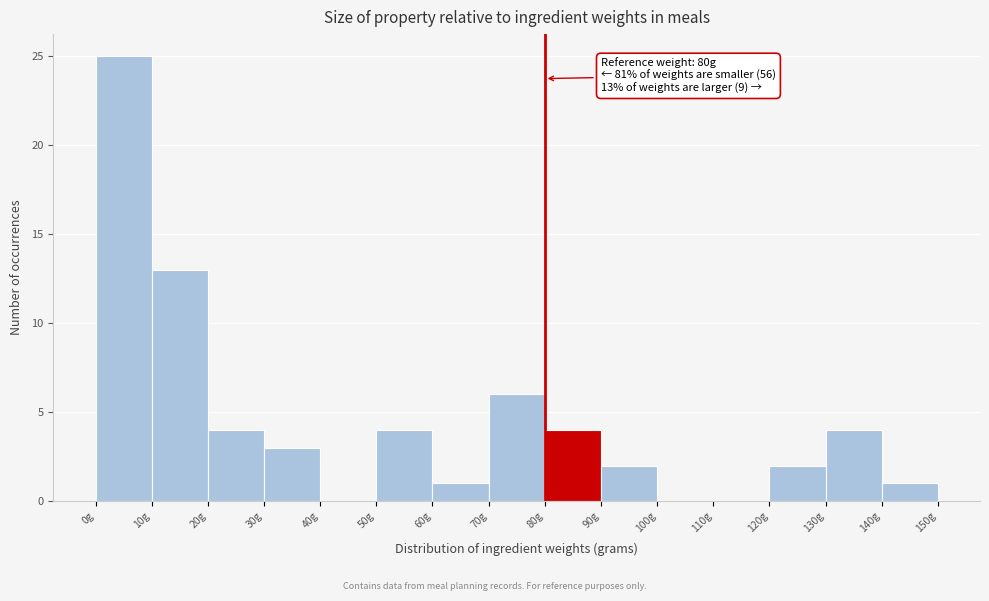

Which range on the x-axis has the tallest bar?

0 to 10